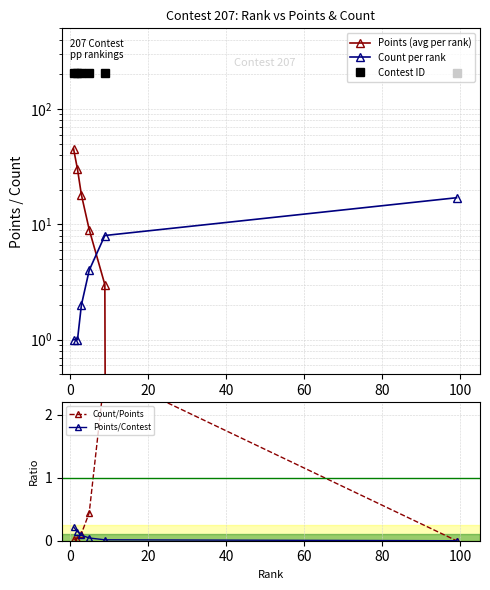

True or false: Points/Contest has more than 1 points higher than both neighbors.

False